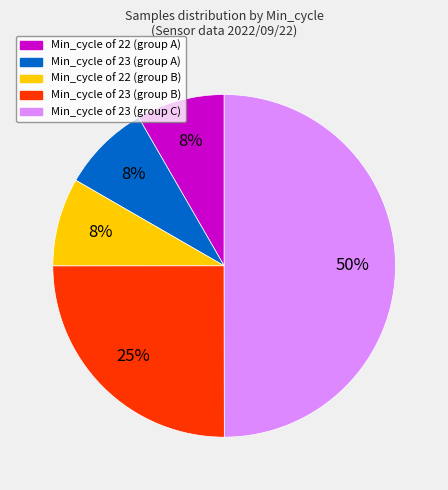

How many slices are in this pie chart?

5